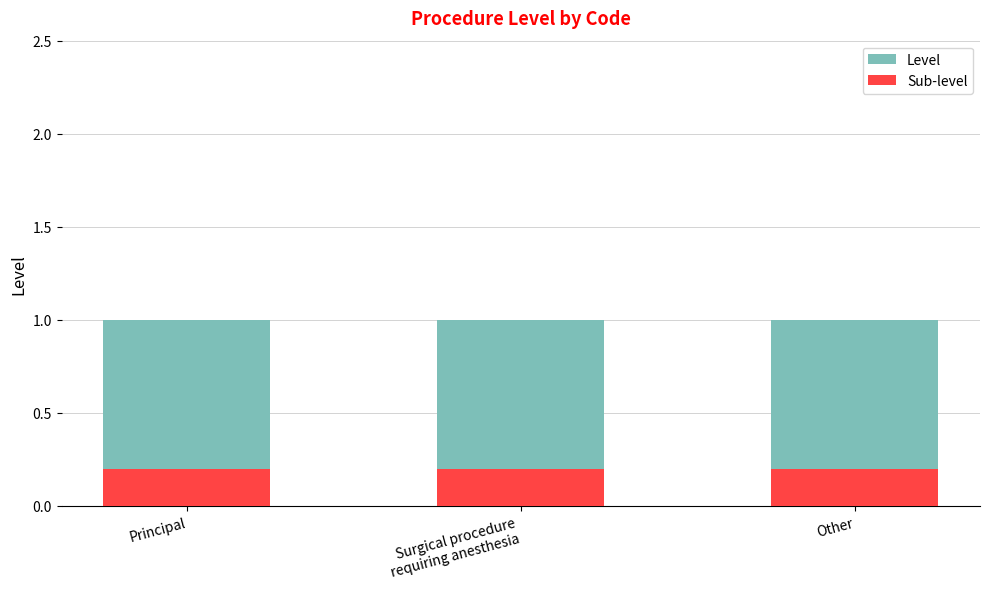

Is the value of Sub-level at Principal greater than the value of Level at Surgical procedure
requiring anesthesia?

No